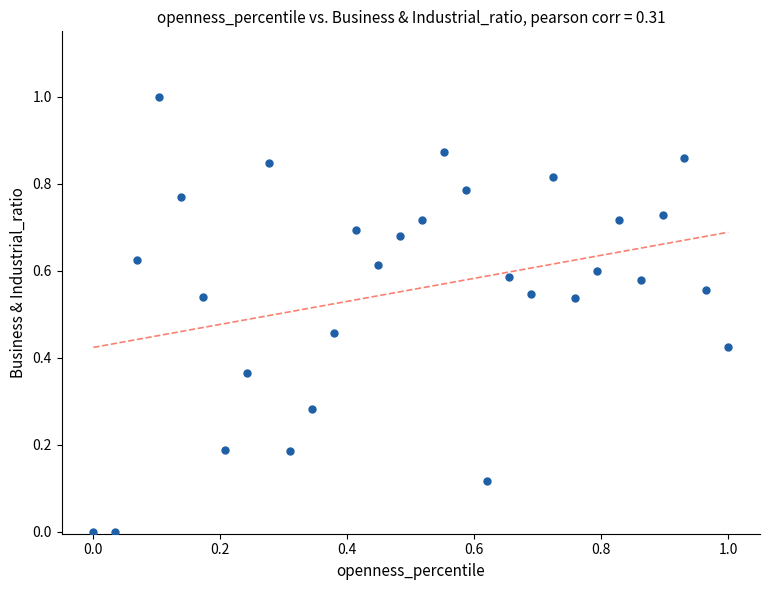

What is the range of Y values (max minus min)?

1.0